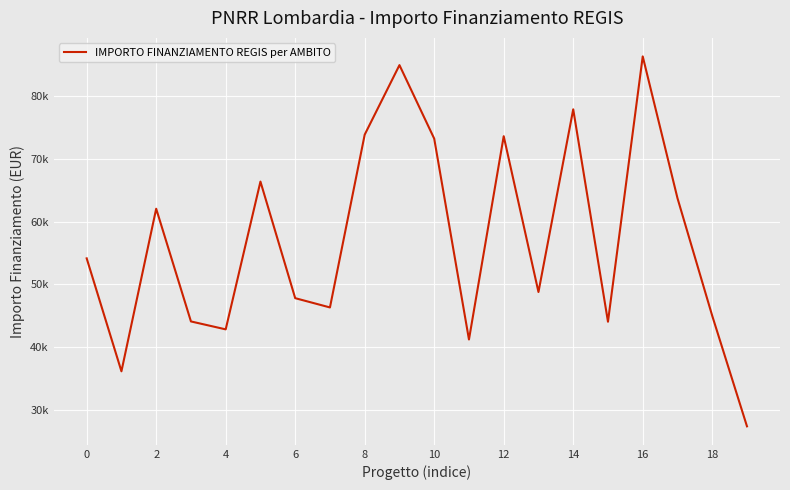

Does the chart display data point markers on the line(s)?

No